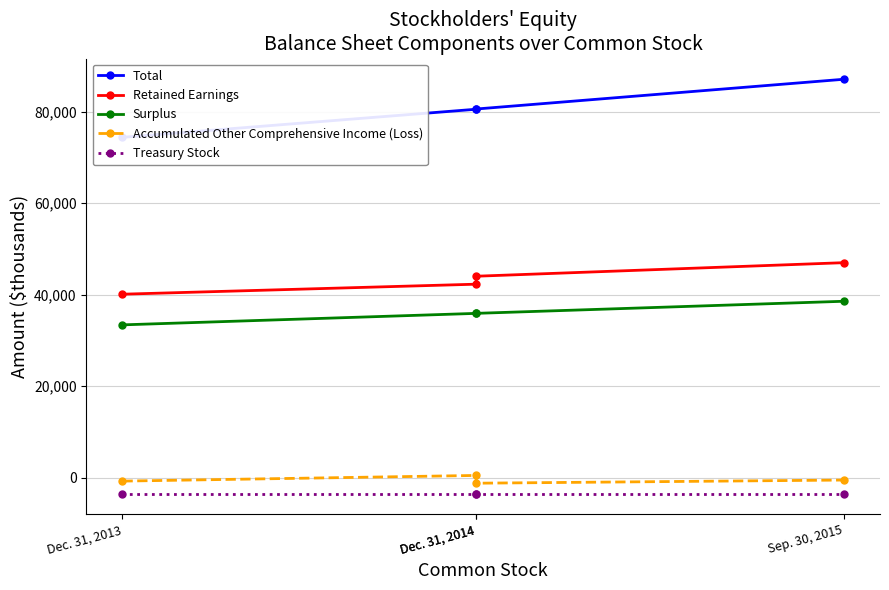

At how many categories does at least one series exceed 38273?

4